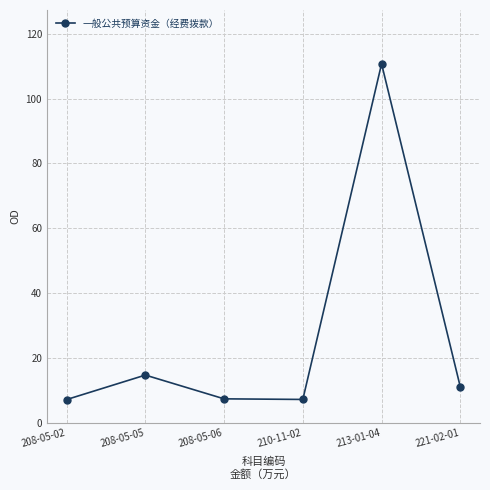

Is it true that the value at 208-05-06 is 7.3?

True